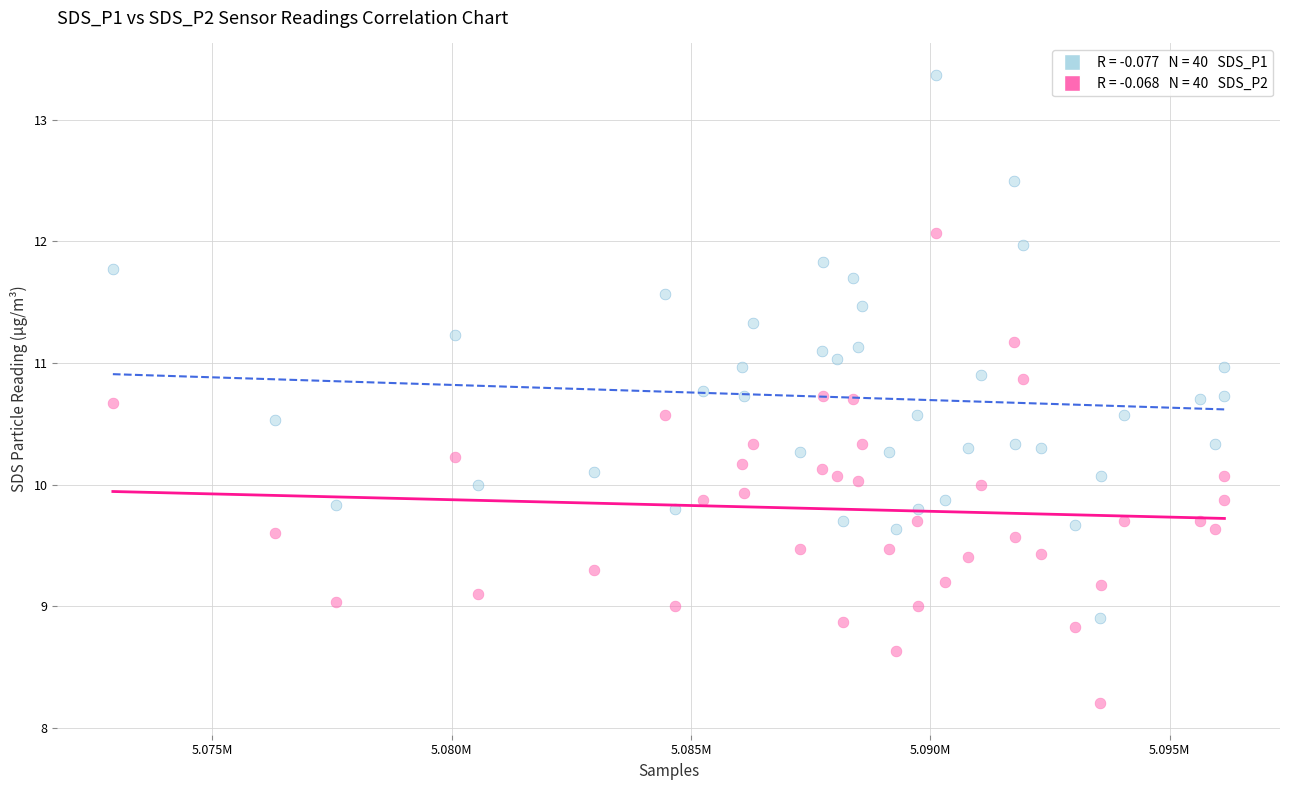

Across all data points, what is the range of Y values (max minus min)?

5.2